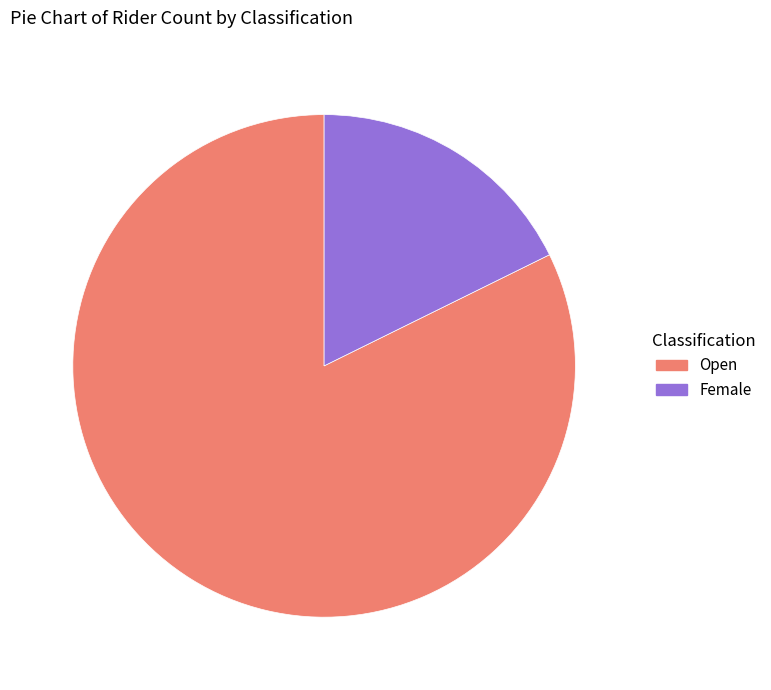

Is there a majority slice in this chart?

Yes